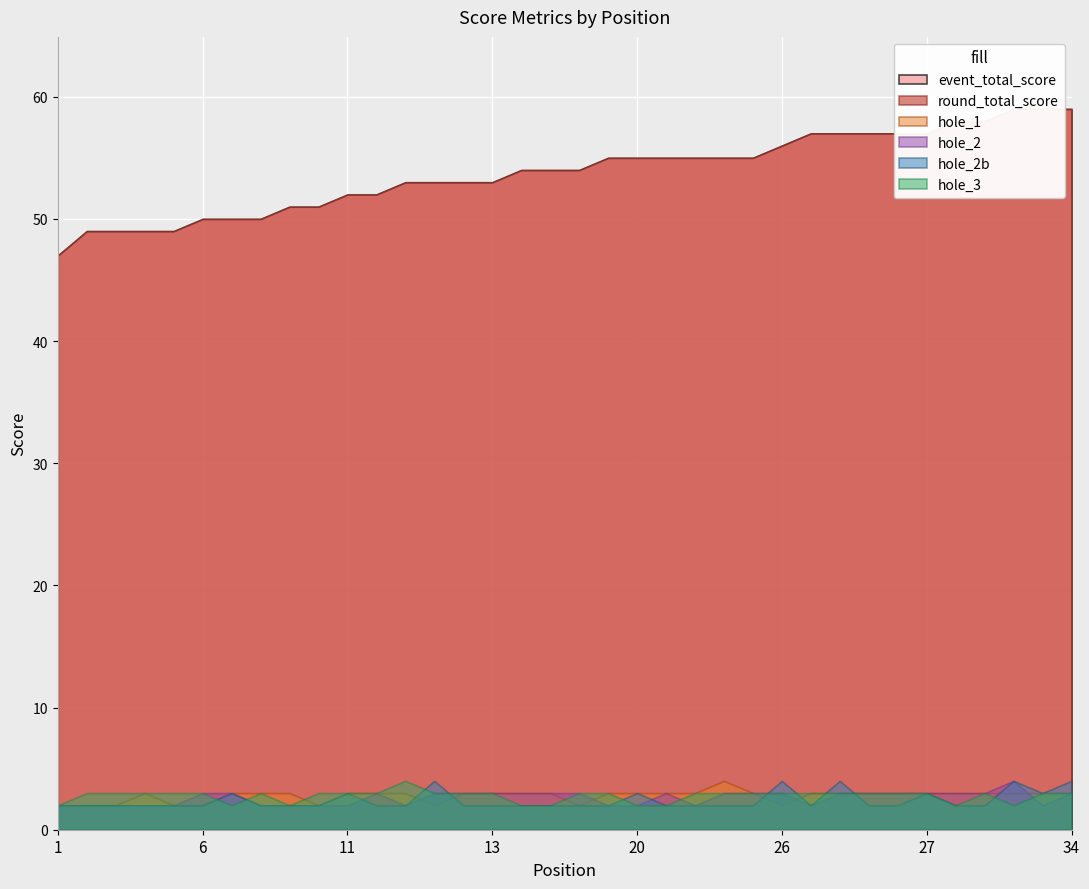

Rank the series by their maximum value, from highest to lowest.

event_total_score, round_total_score, hole_1, hole_2, hole_2b, hole_3